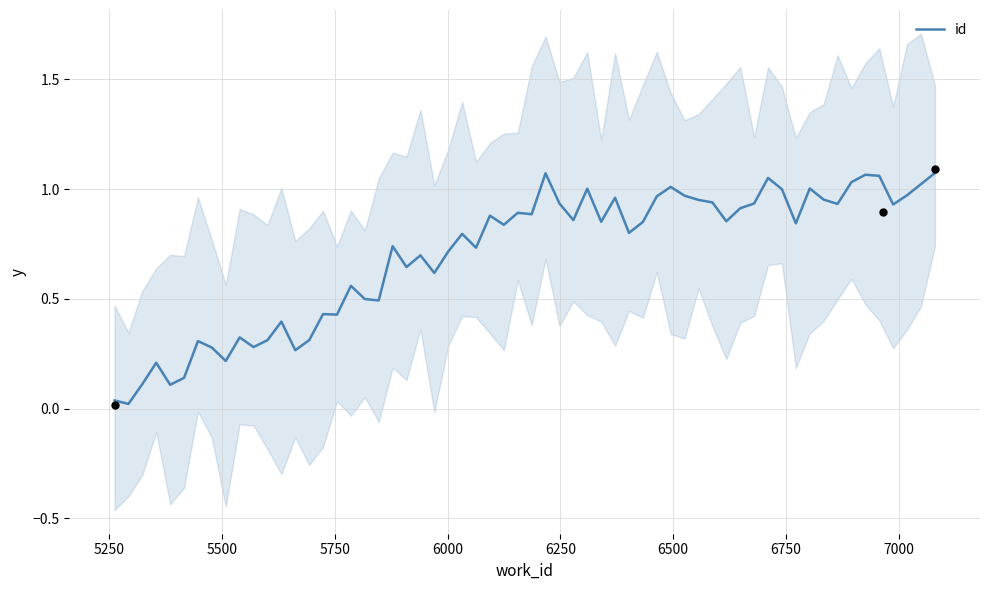

What is the change in value from 6964 to 7080?

+0.2